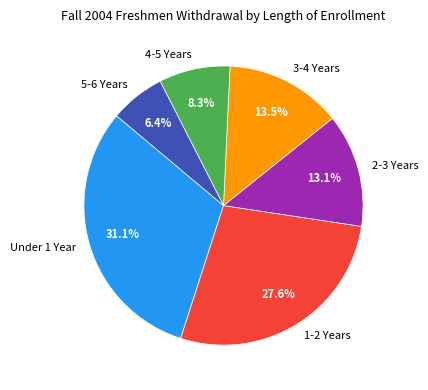

Which has a higher value, 3-4 Years or 1-2 Years?

1-2 Years